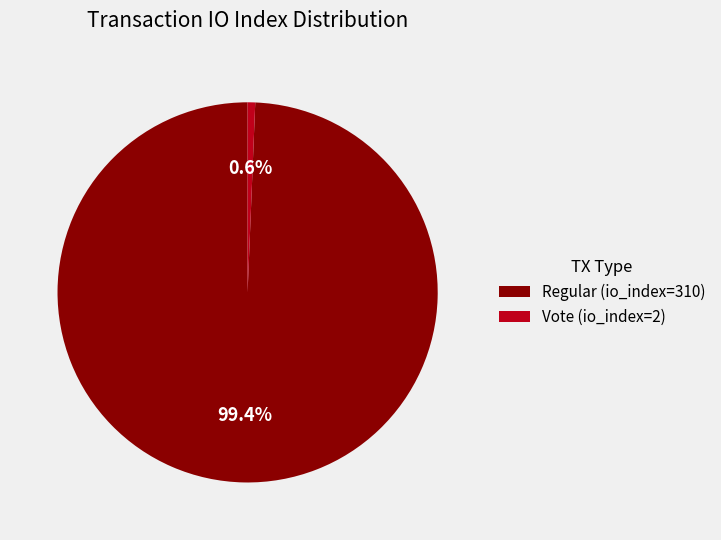

Approximately how many times larger is the value at Regular (io_index=310) compared to Vote (io_index=2)?

155.0